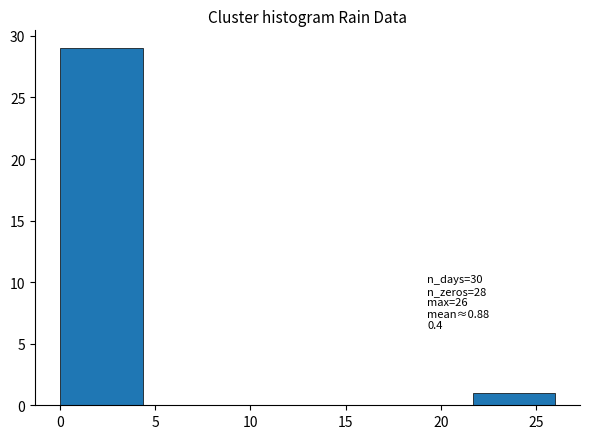

Which range on the x-axis has the tallest bar?

0.0 to 4.5